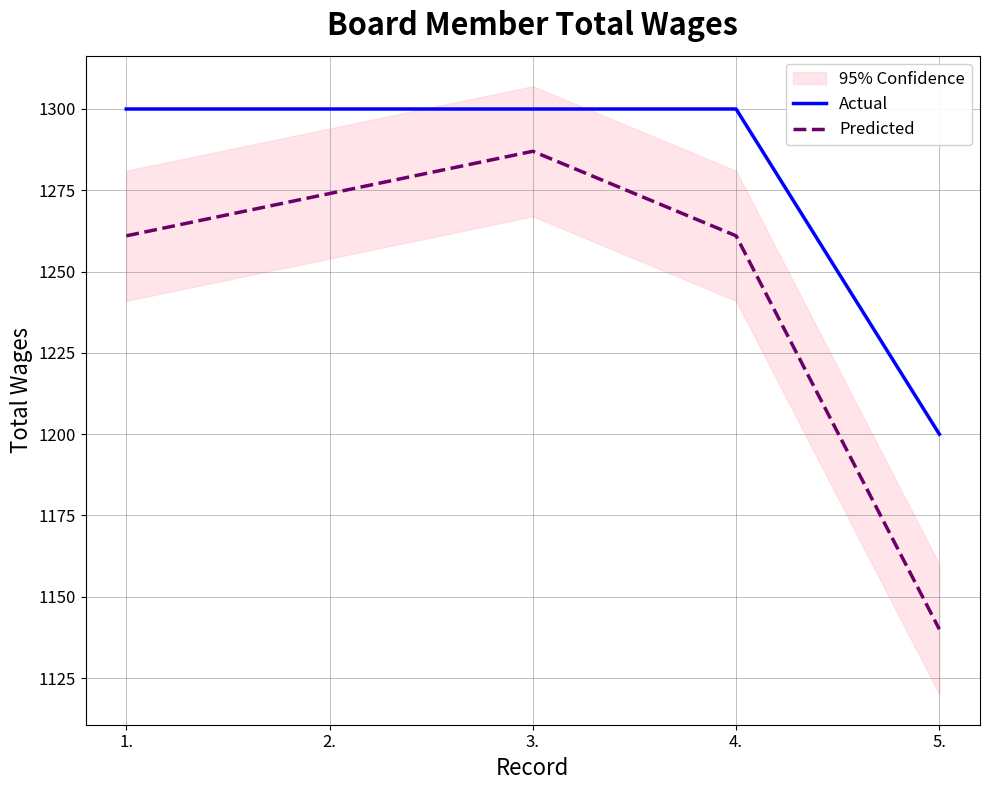

What is the total value across all series at 2.?

2574